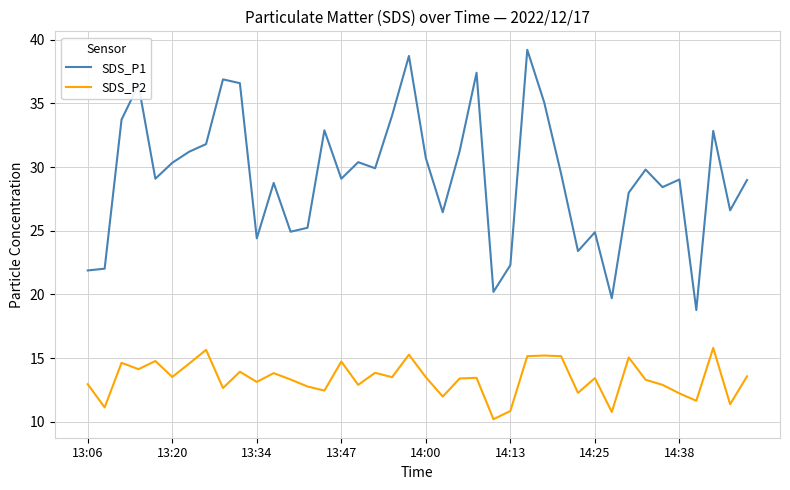

How many interior local peaks does the SDS_P1 series have?

12